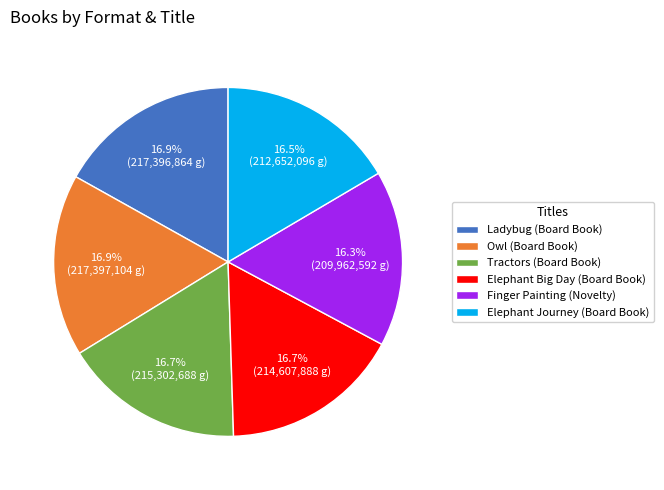

Between Owl (Board Book) and Finger Painting (Novelty), which is larger?

Owl (Board Book)